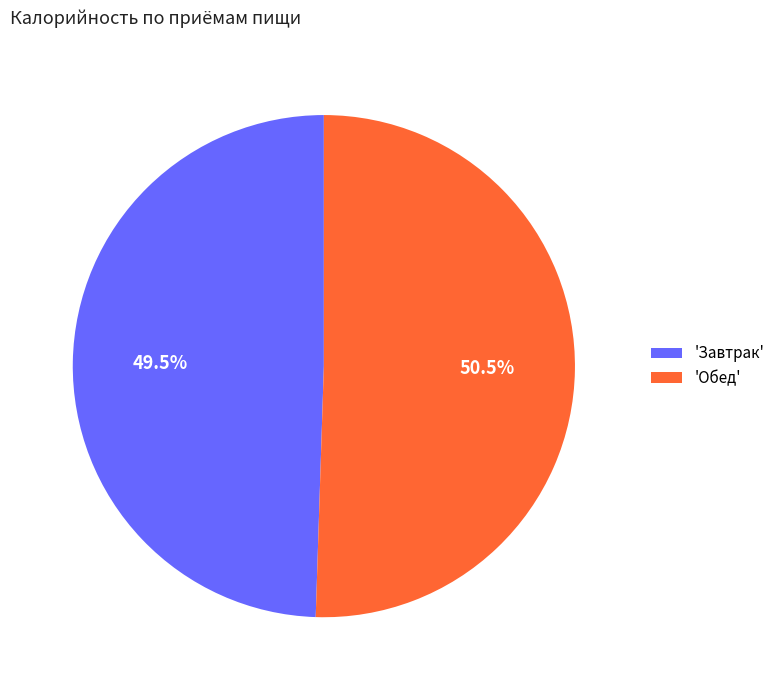

Do 'Завтрак' and 'Обед' together represent more than half of the pie?

Yes